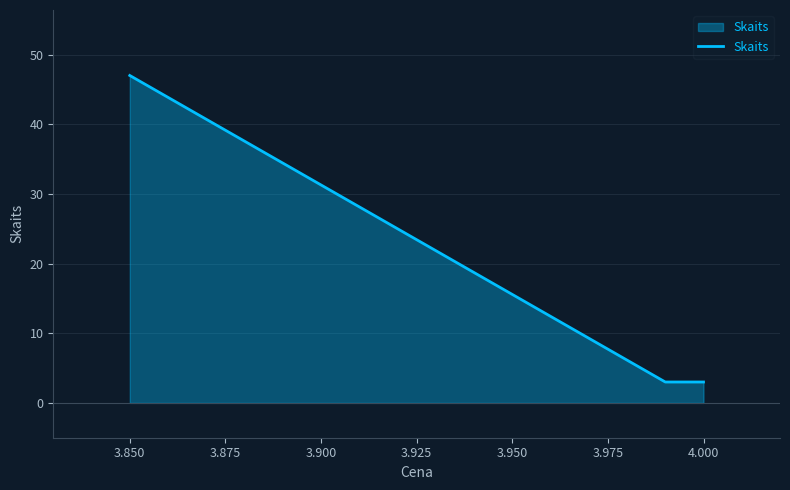

How many lines are shown in the chart?

1